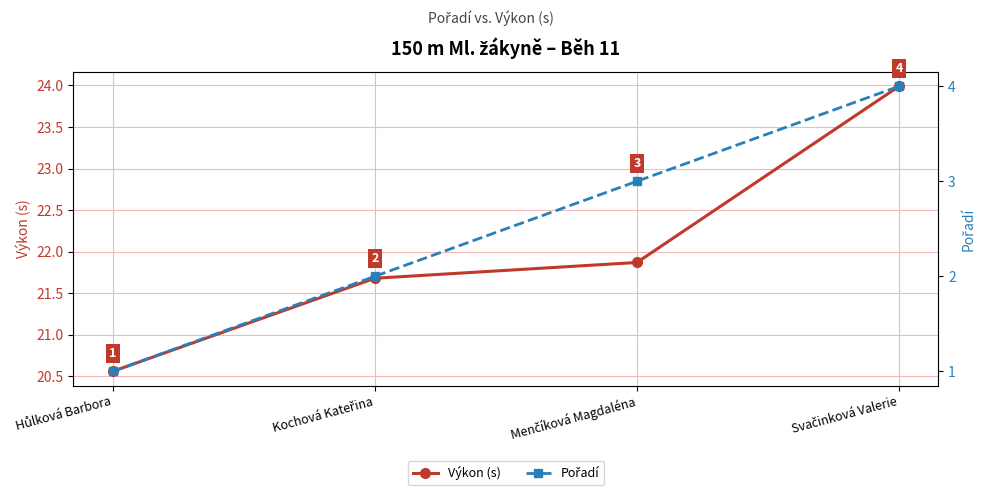

Which series changed the most between Menčíková Magdaléna and Svačinková Valerie?

Výkon (s)